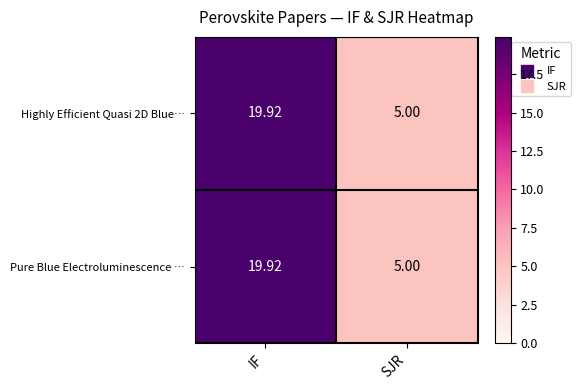

Where does the Highly Efficient Quasi 2D Blue… series first go above 19?

IF